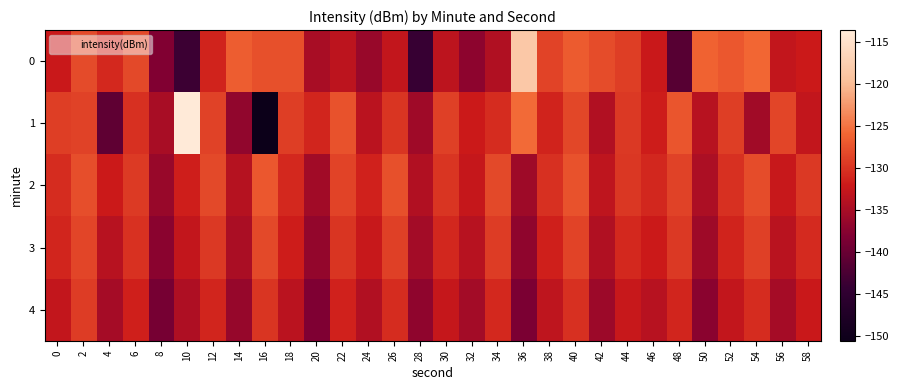

Between 18 and 56, which is larger?

18